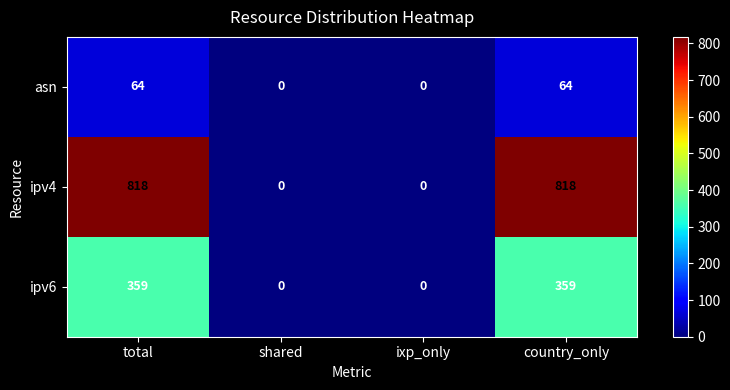

Is it true that ipv6 equals 0 at shared?

True